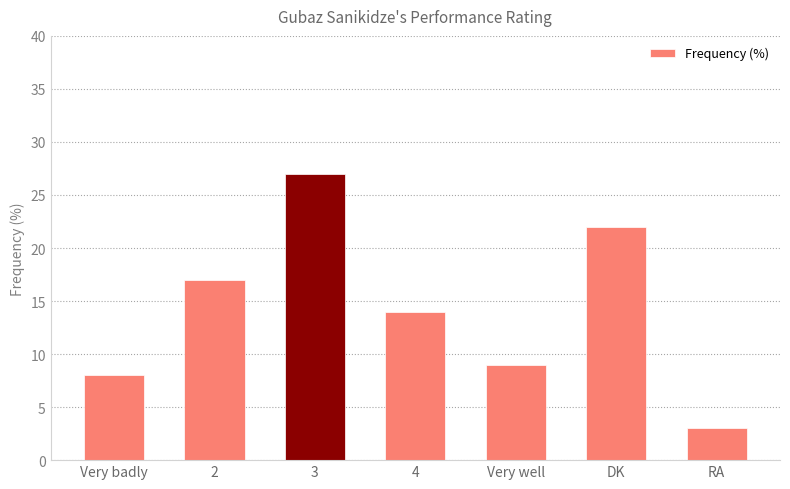

What position from the left is 4?

4